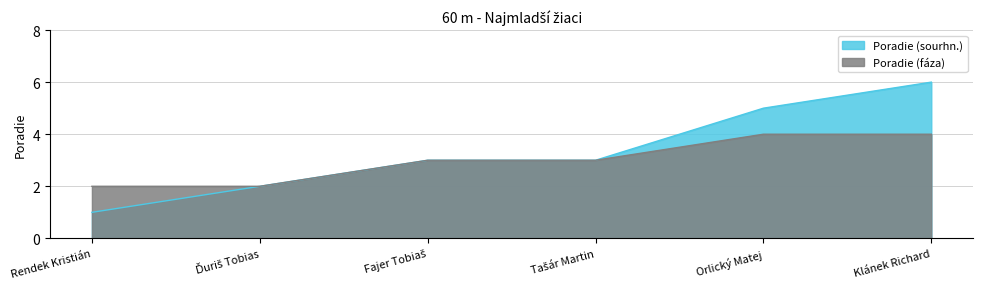

List the series in order of their overall mean, lowest first.

Poradie (fáza), Poradie (sourhn.)